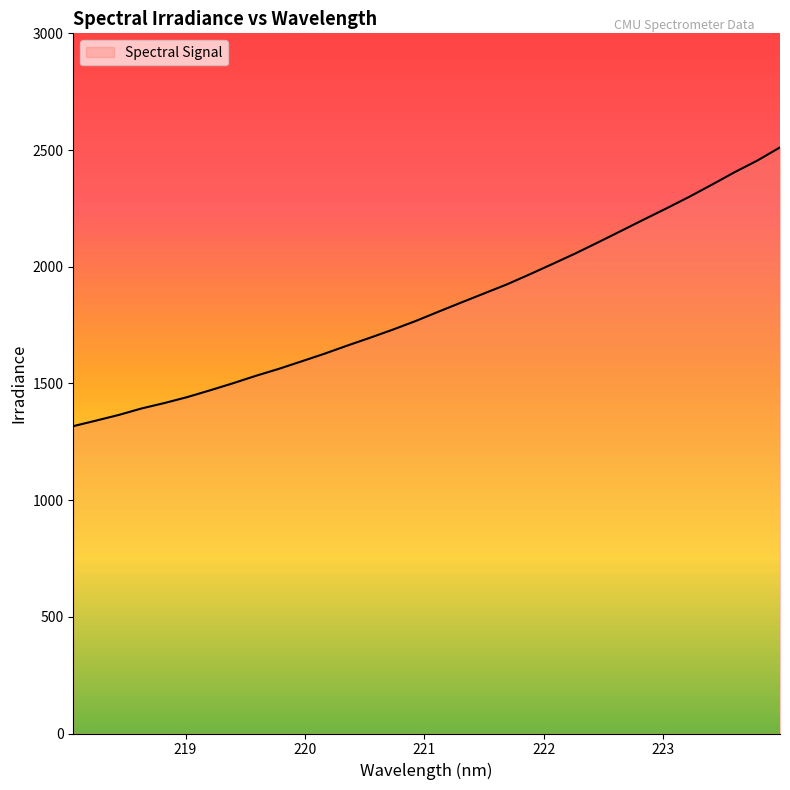

What is the greatest value displayed?

2511.3